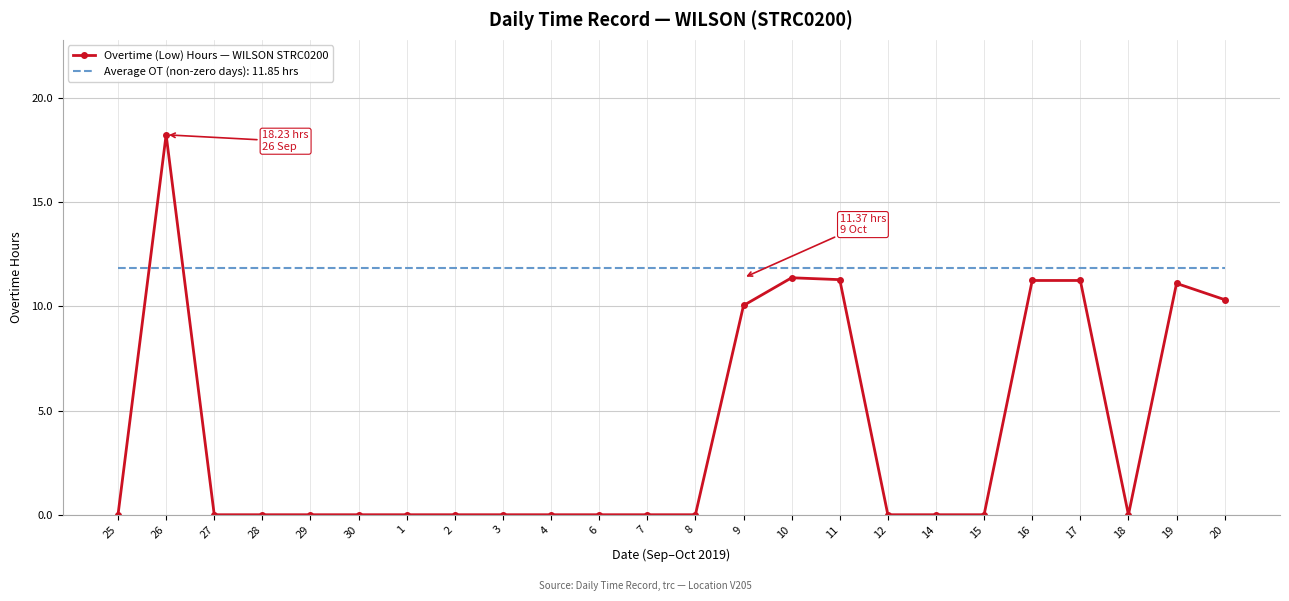

True or false: Overtime (Low) Hours — WILSON STRC0200 and Average OT (non-zero days): 11.85 hrs cross at least once.

True